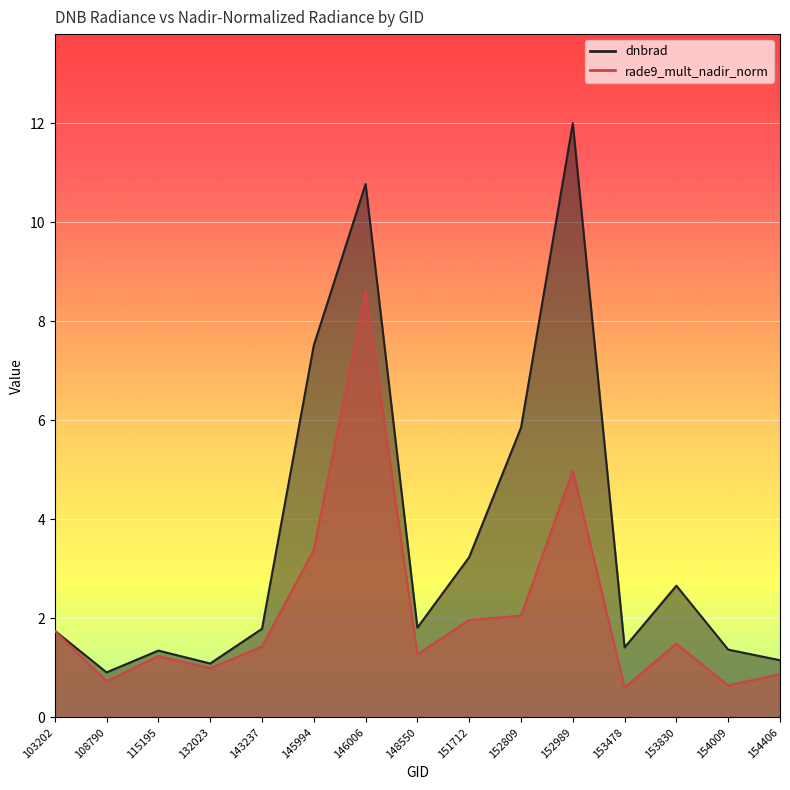

What is the highest value of the rade9_mult_nadir_norm series?

8.6